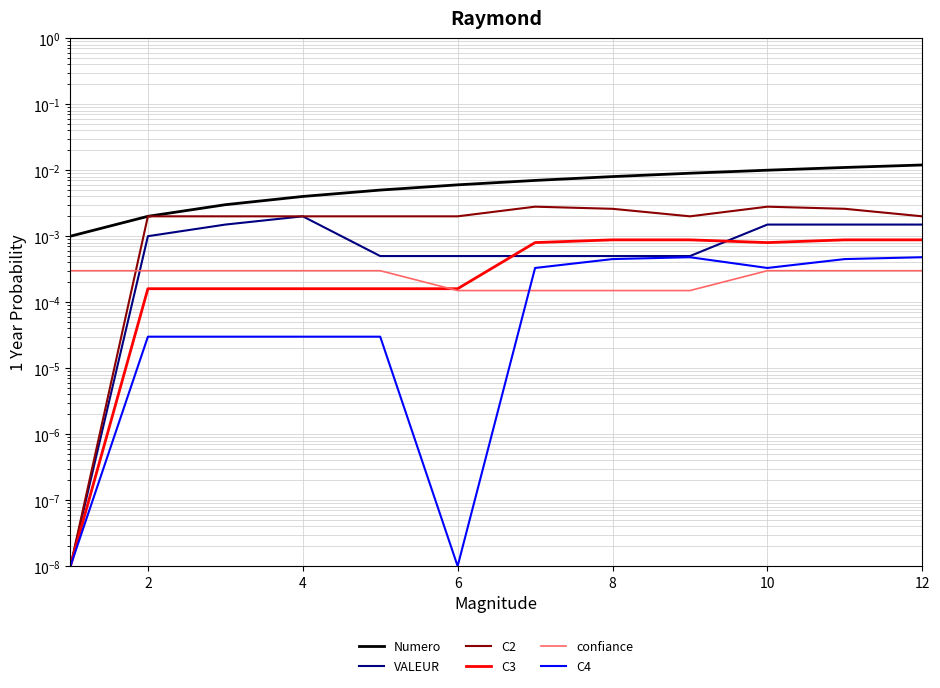

Which series has the widest spread of values?

Numero